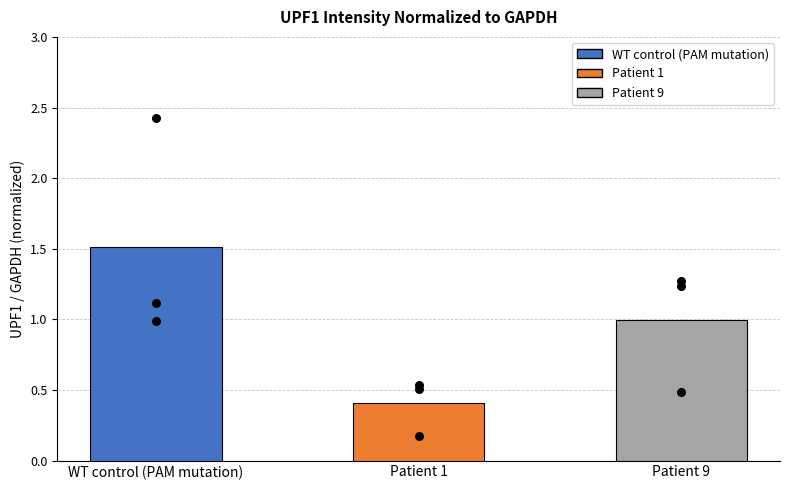

What are all the series names shown in the legend?

WT control (PAM mutation), Patient 1, Patient 9